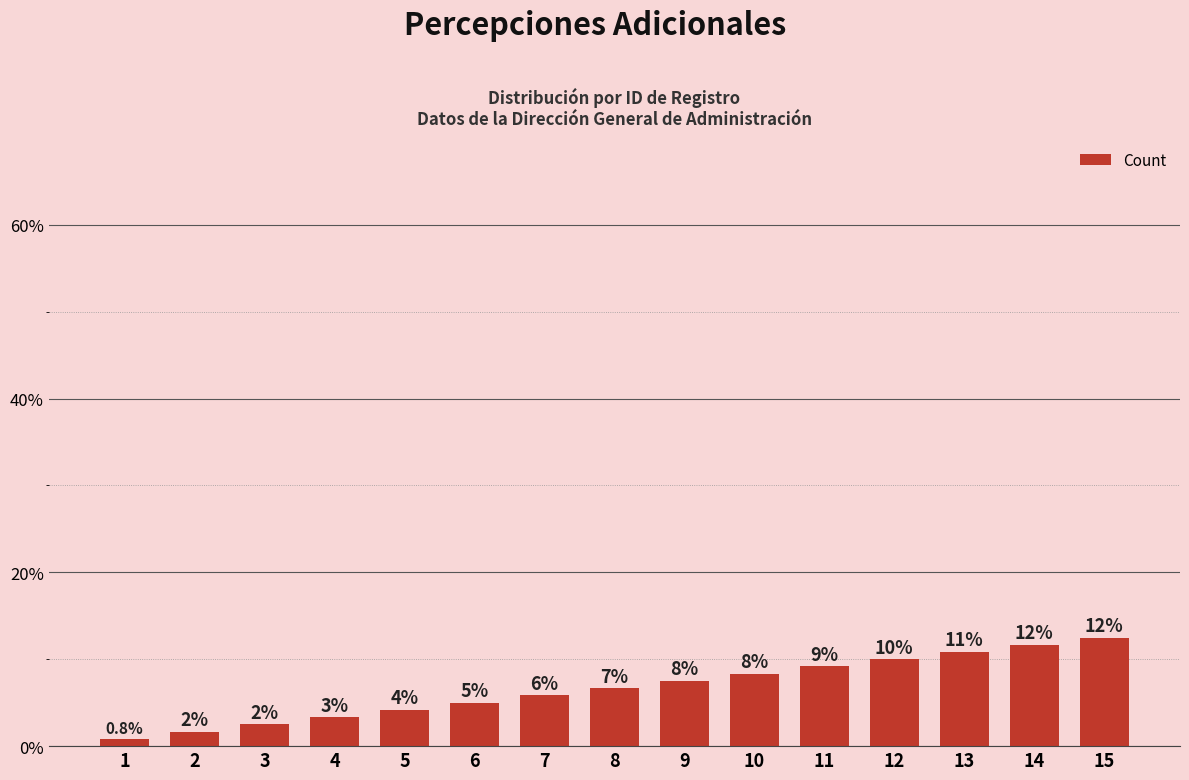

Are the bars horizontal?

No